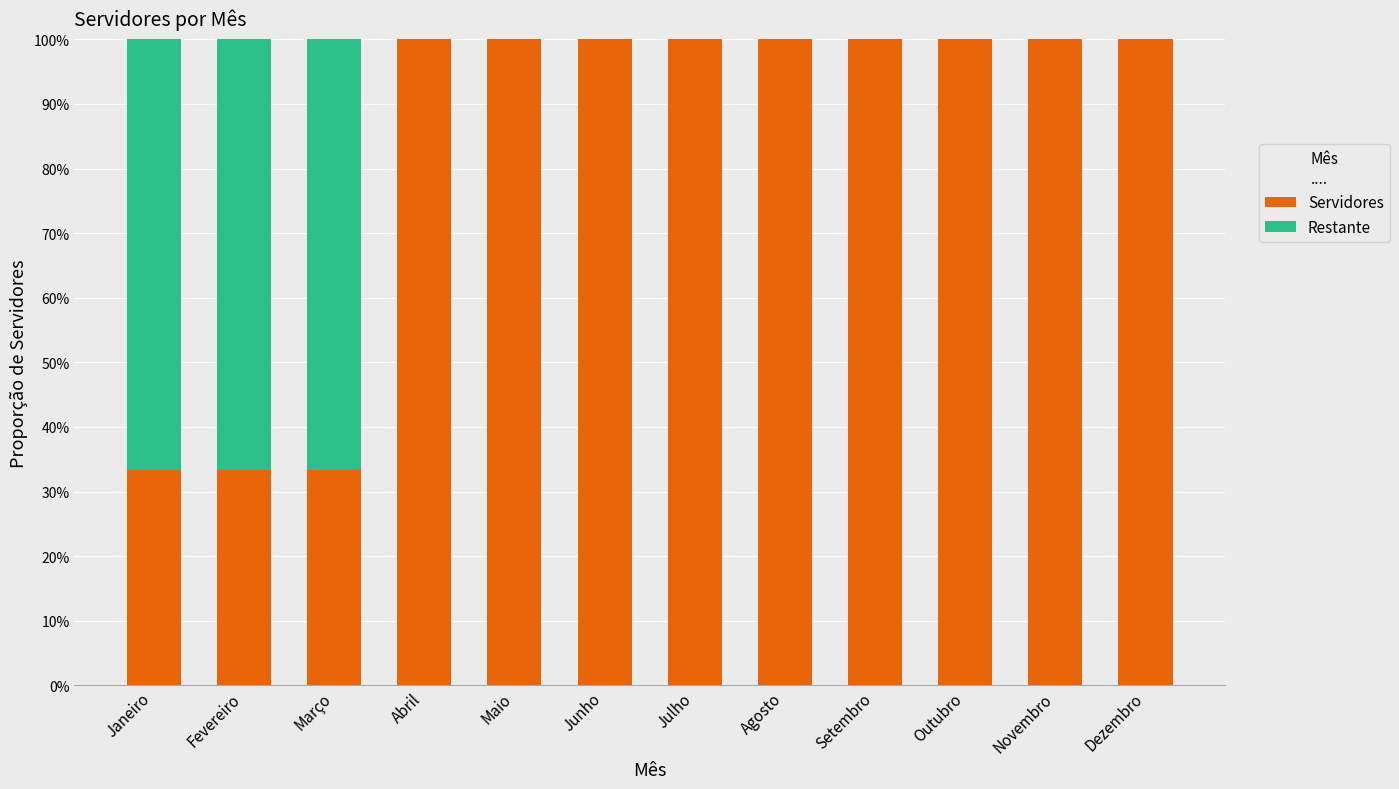

What is the label of the 7th bar from the left?

Julho